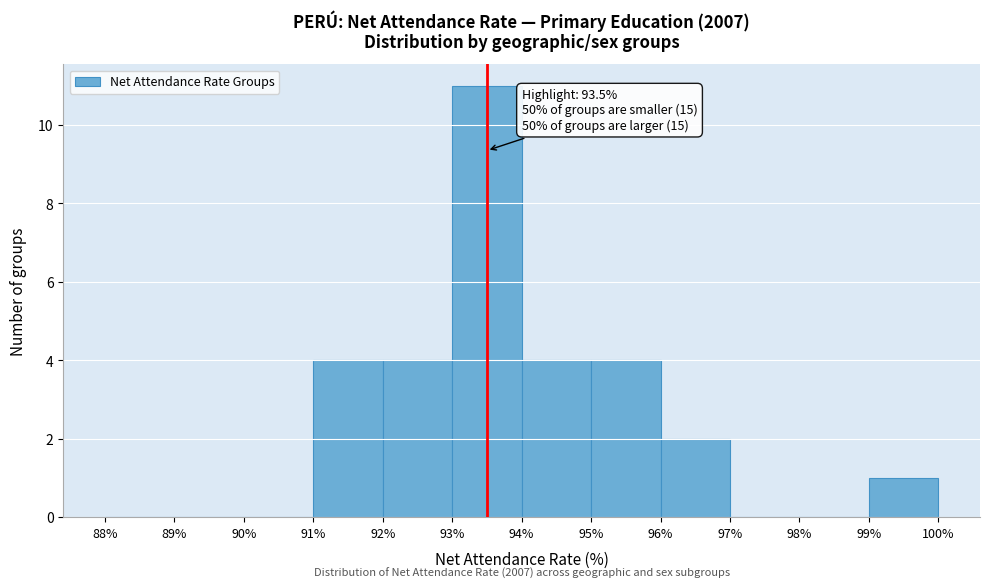

Which range on the x-axis has the tallest bar?

93% to 94%